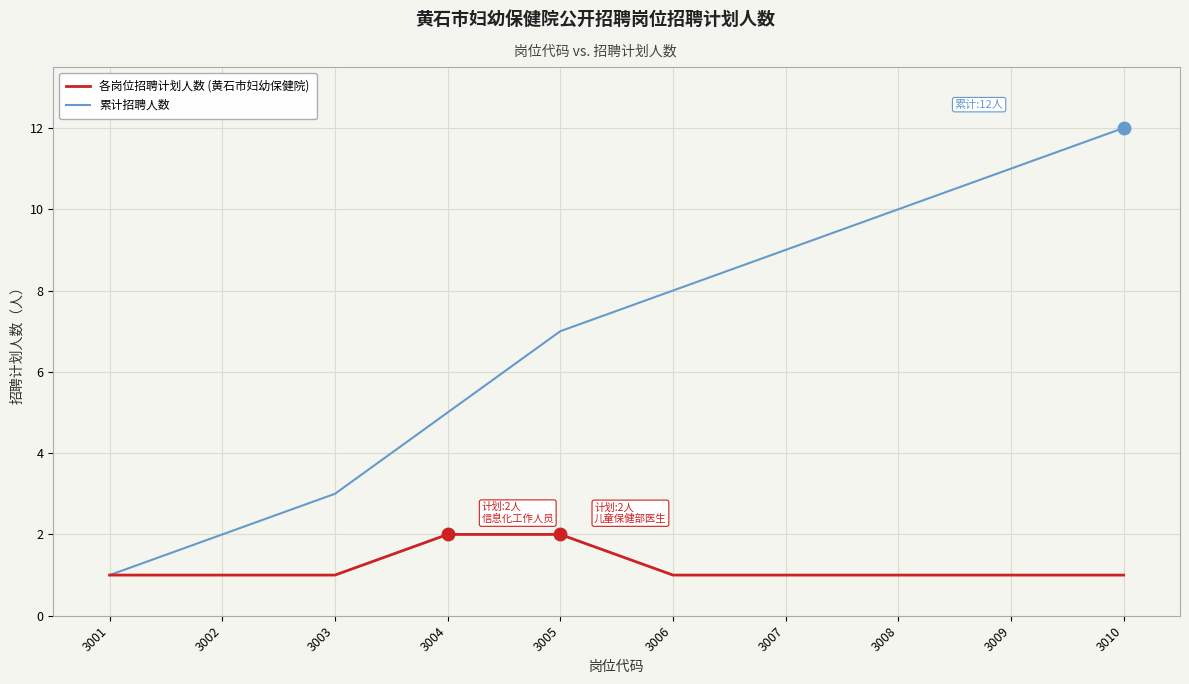

Which series has the largest range (max minus min)?

累计招聘人数